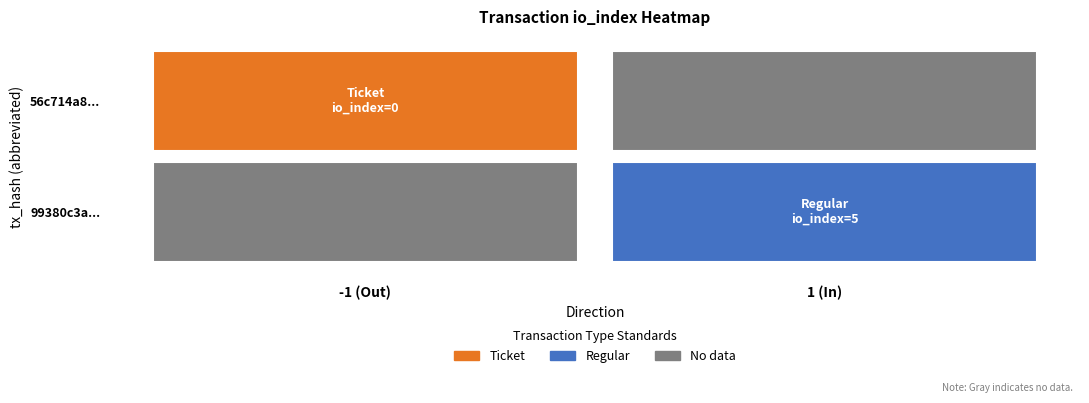

The 56c714a8655f6bd22bc22afc86777e2e6e4cd90 series shows 1 at io_index. True or false?

False